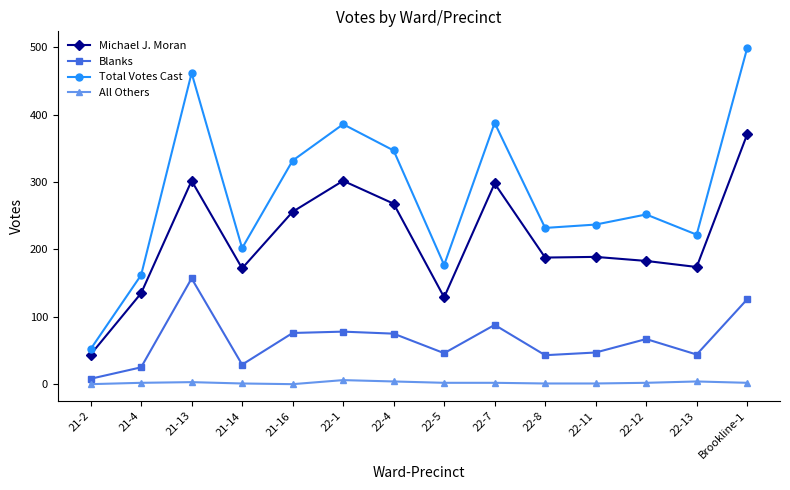

What is the label of the 2nd point from the right?

22-13